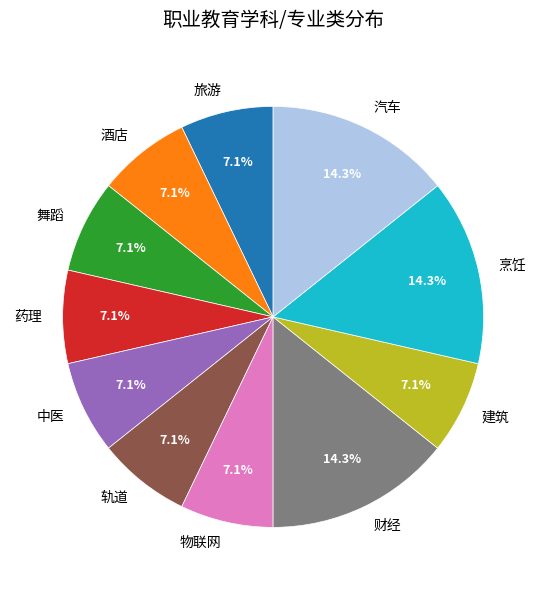

To the nearest percent, what percentage of the pie is 酒店?

7%